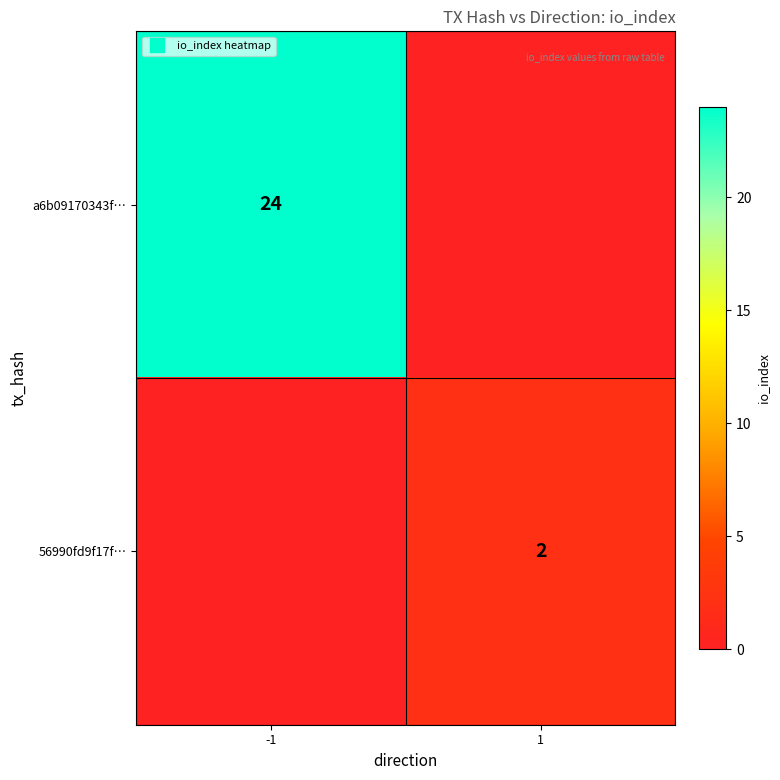

List the series in order of their peak value, lowest first.

56990fd9f17f…, a6b09170343f…